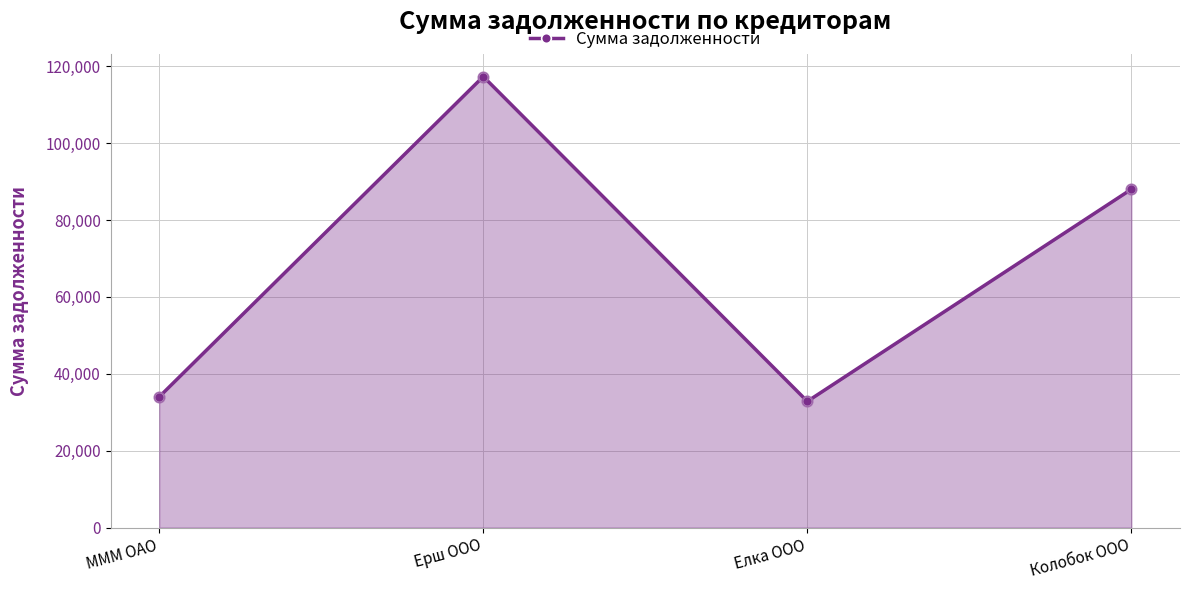

What is the change in value from Елка ООО to Колобок ООО?

+55179.1